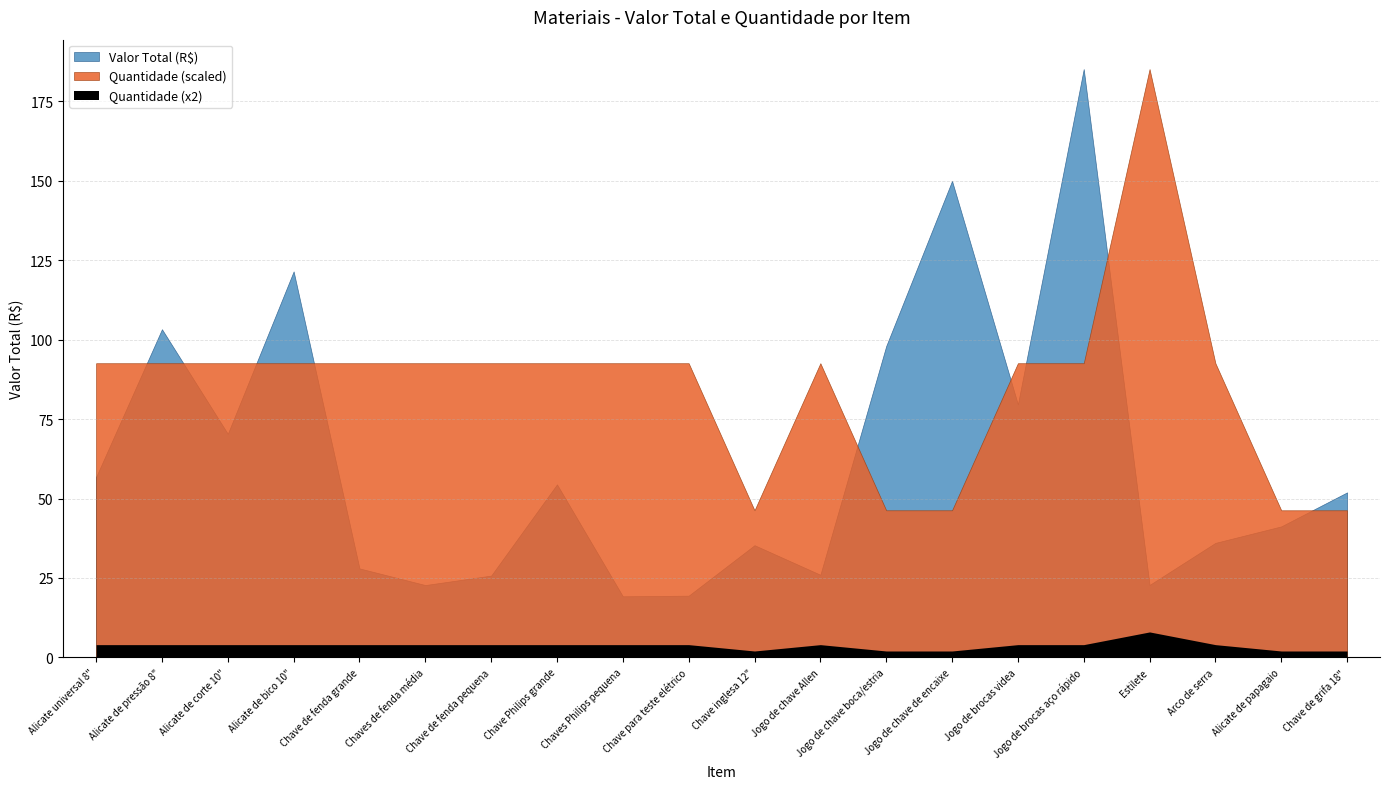

Where is the first local maximum for Quantidade?

Jogo de chave Allen